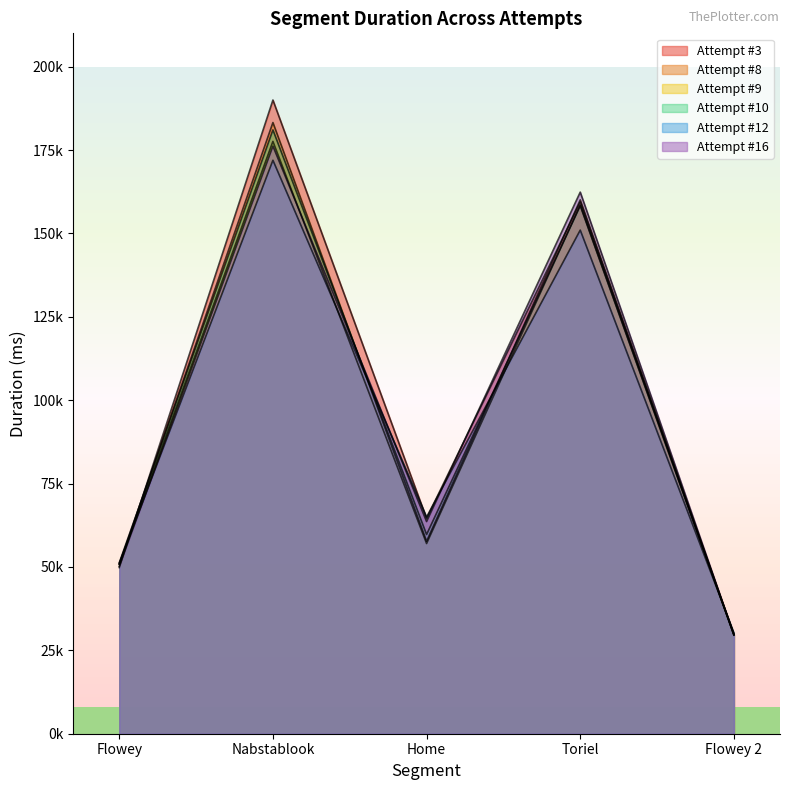

Reading left to right, list all the values displayed in this chart.

Attempt #3: 49822	190003	64557	159430	29763
Attempt #8: 50814	183250	57714	160076	29589
Attempt #9: 50794	177598	57026	158511	29799
Attempt #10: 51277	181047	59735	158290	29580
Attempt #12: 51082	171948	64977	151003	30225
Attempt #16: 50186	176197	63618	162393	29680